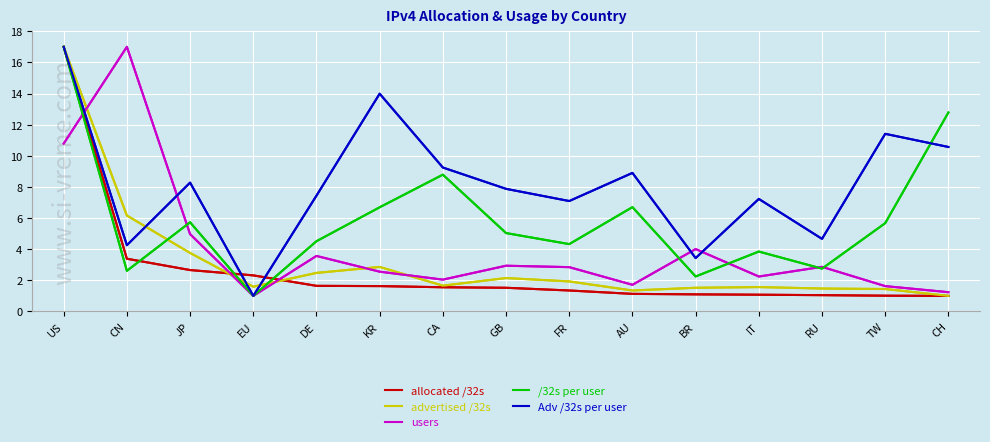

Is this an area chart (filled region under the line)?

No